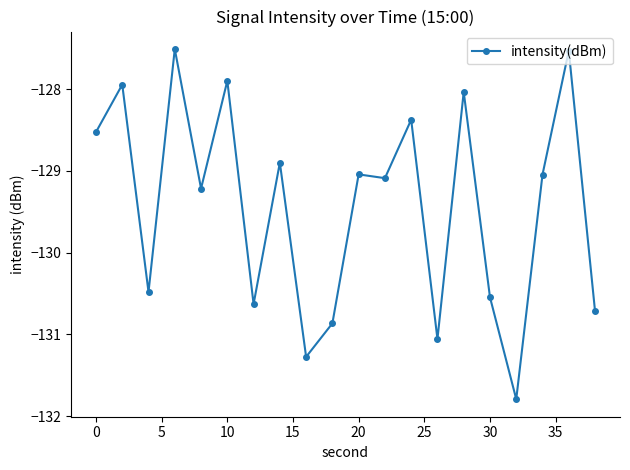

Reading left to right, list all the values displayed in this chart.

-128.5	-127.9	-130.5	-127.5	-129.2	-127.9	-130.6	-128.9	-131.3	-130.9	-129.0	-129.1	-128.4	-131.1	-128.0	-130.5	-131.8	-129.0	-127.5	-130.7